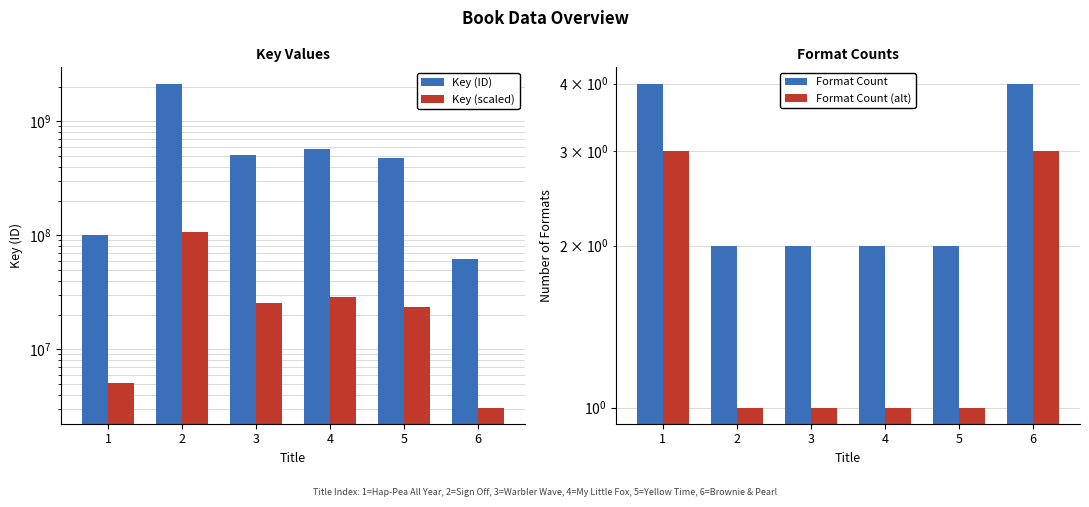

Reading right to left, list all the values displayed in this chart.

Key (ID): 6=61615726.0	5=473791825.0	4=569805514.0	3=504380434.0	2=2141181974.0	1=100273088.0
Key (scaled): 6=3080786.3	5=23689591.2	4=28490275.7	3=25219021.7	2=107059098.7	1=5013654.4
Format Count: 6=4.0	5=2.0	4=2.0	3=2.0	2=2.0	1=4.0
Format Count (alt): 6=3.0	5=1.0	4=1.0	3=1.0	2=1.0	1=3.0